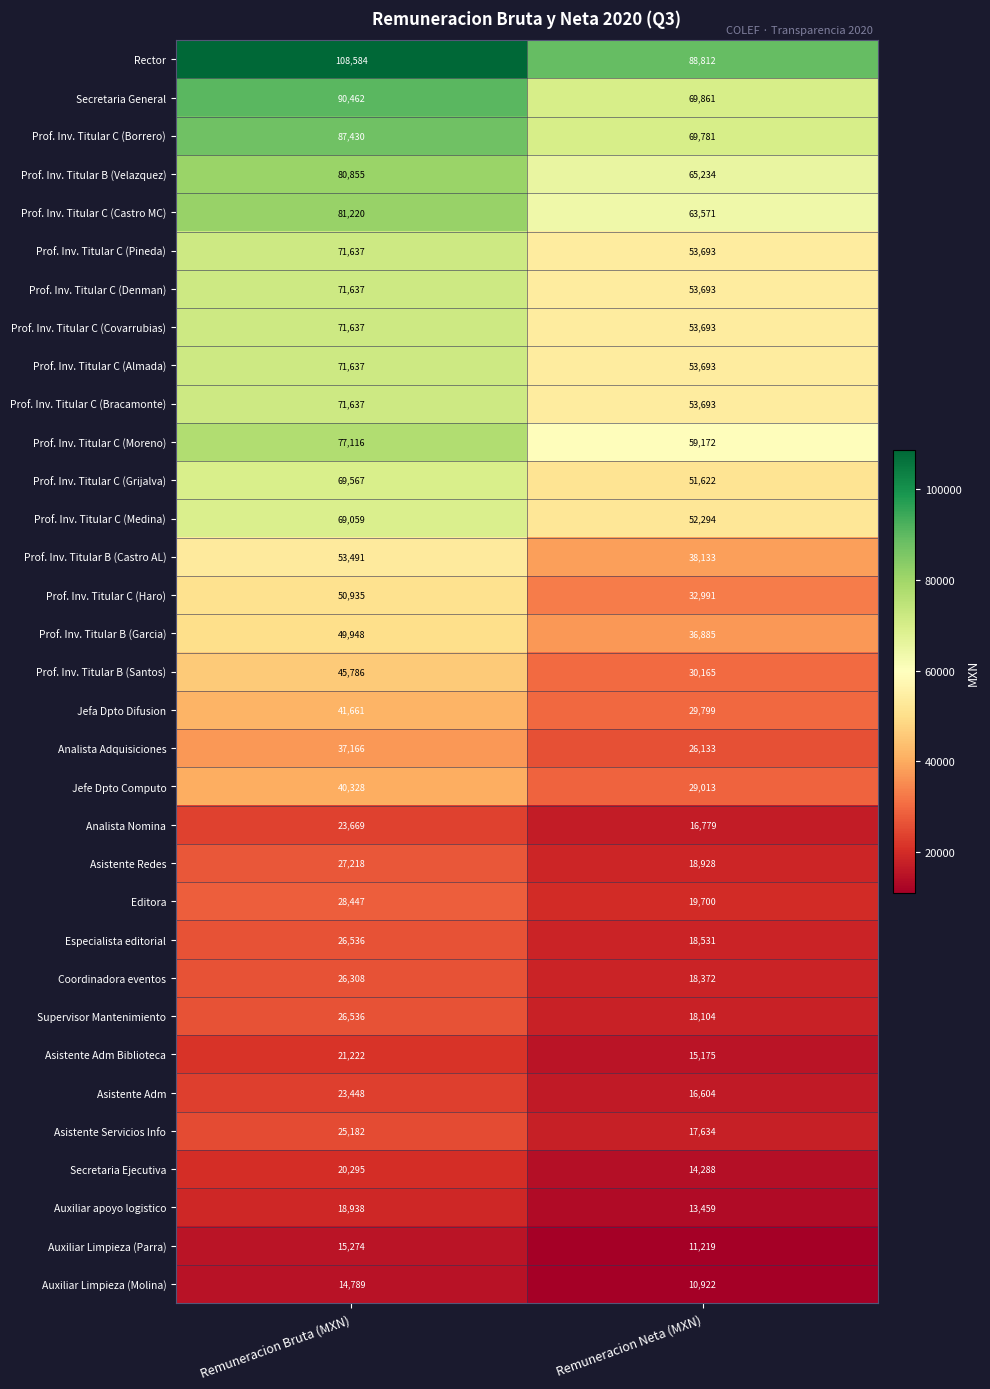

Is it true that Secretaria General equals 69861 at Remuneracion Neta (MXN)?

True